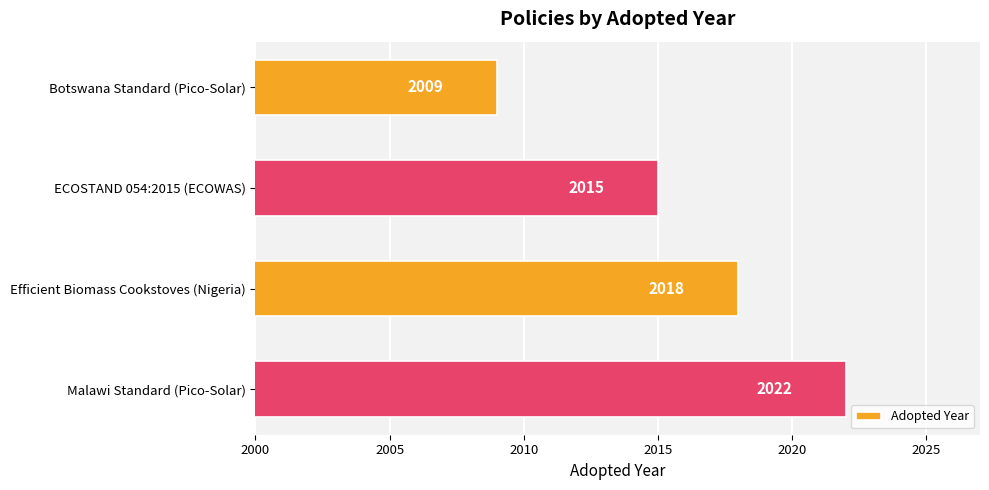

What is the average value?

2016